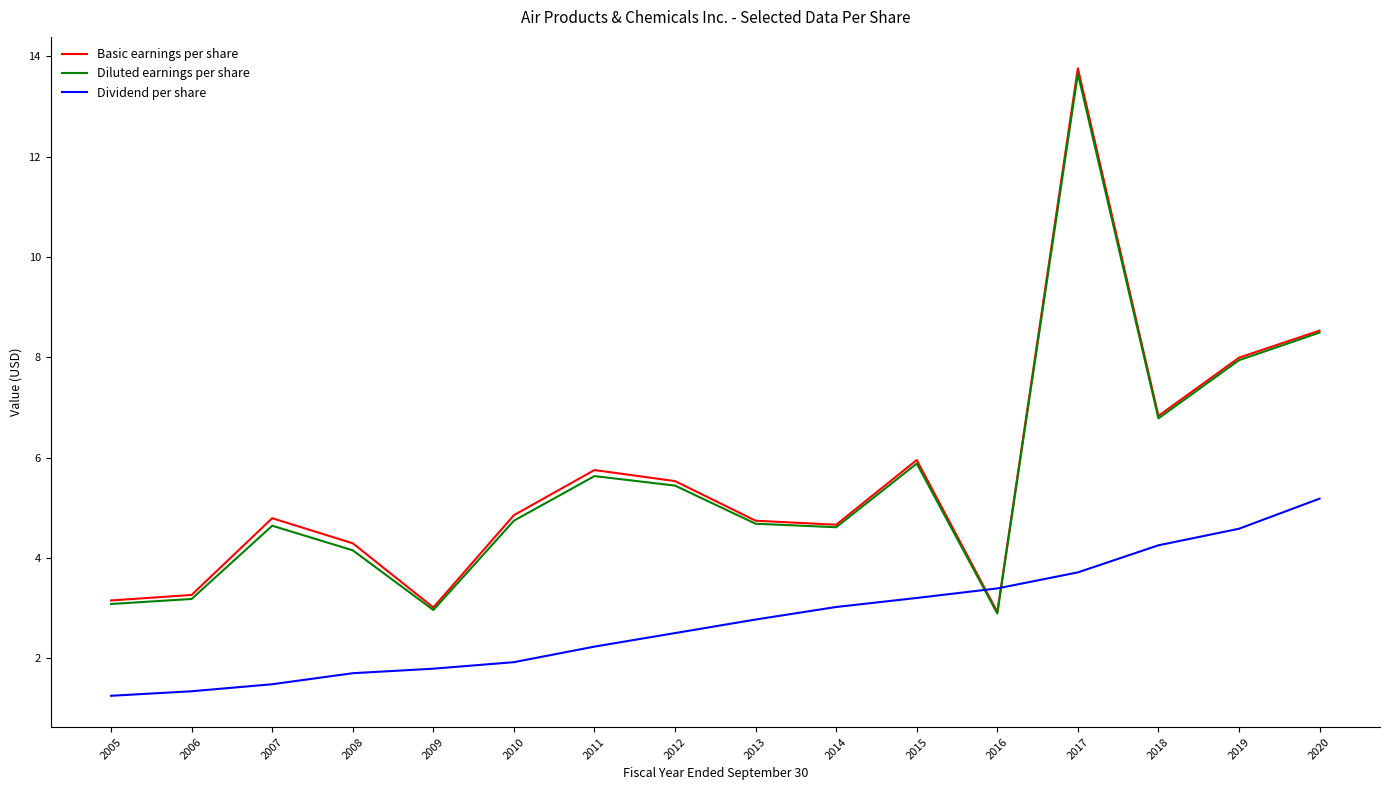

Where does the Diluted earnings per share series first go above 4?

2007